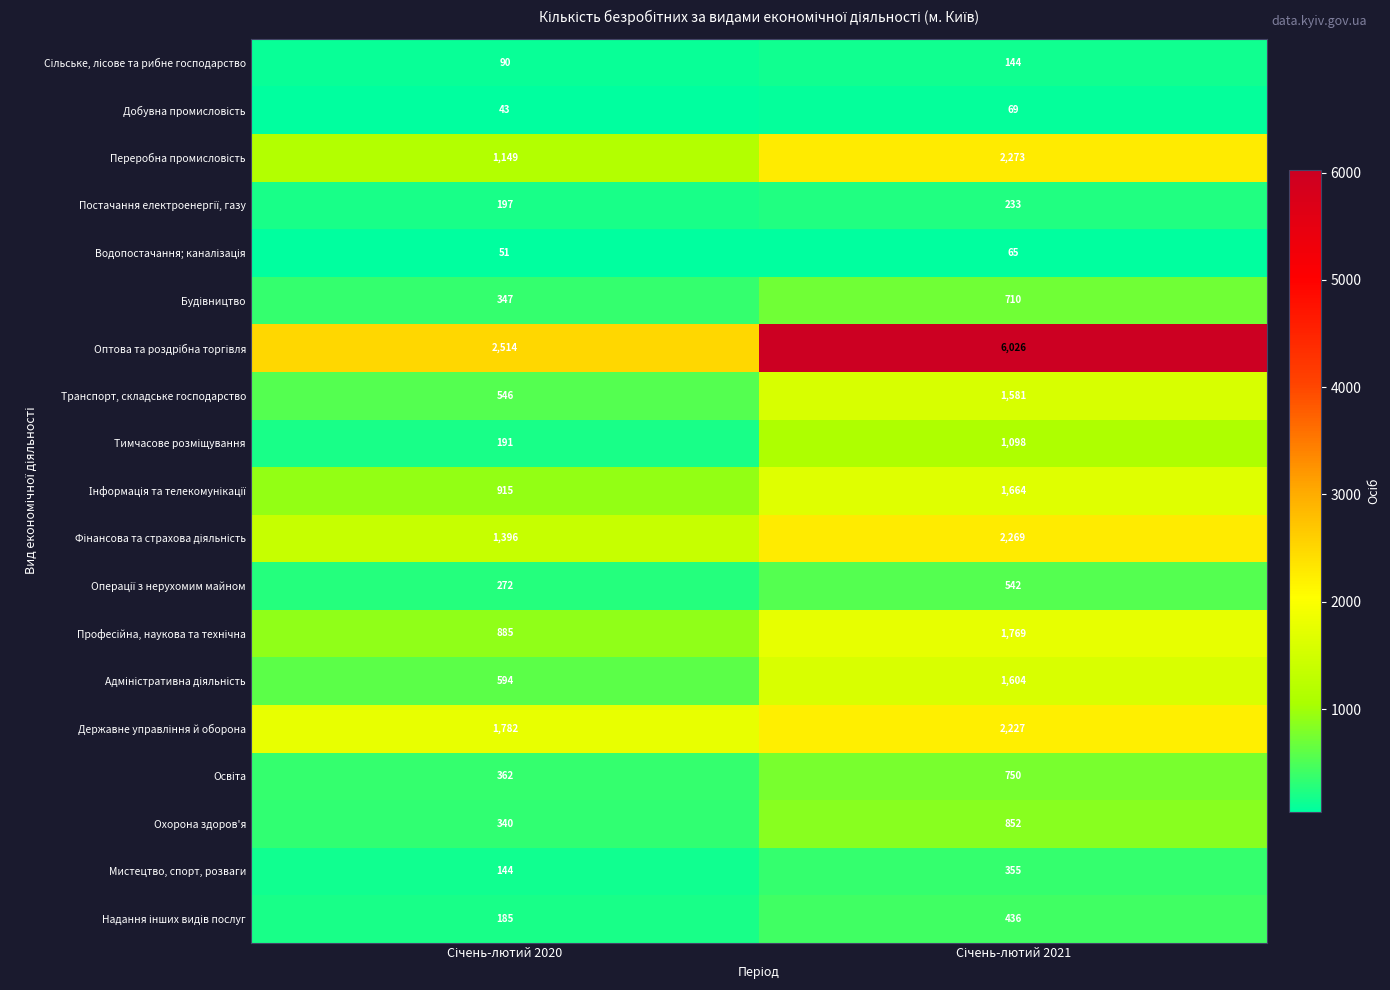

What is the maximum value for Транспорт, складське господарство?

1581